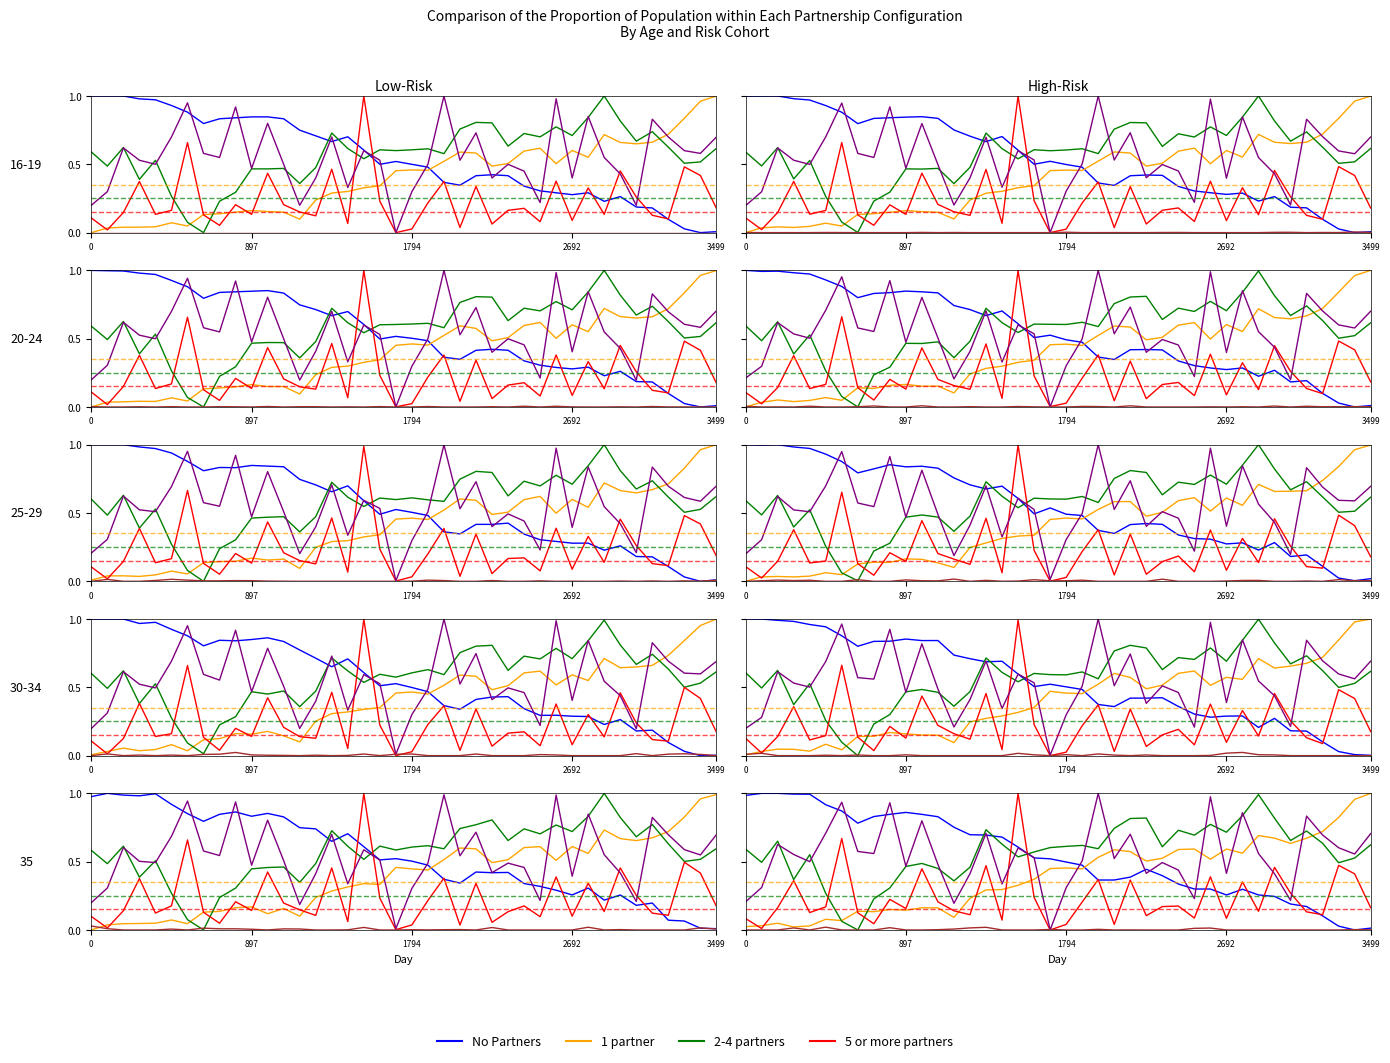

Between 3499 and 34, which series saw the biggest shift?

No Partners